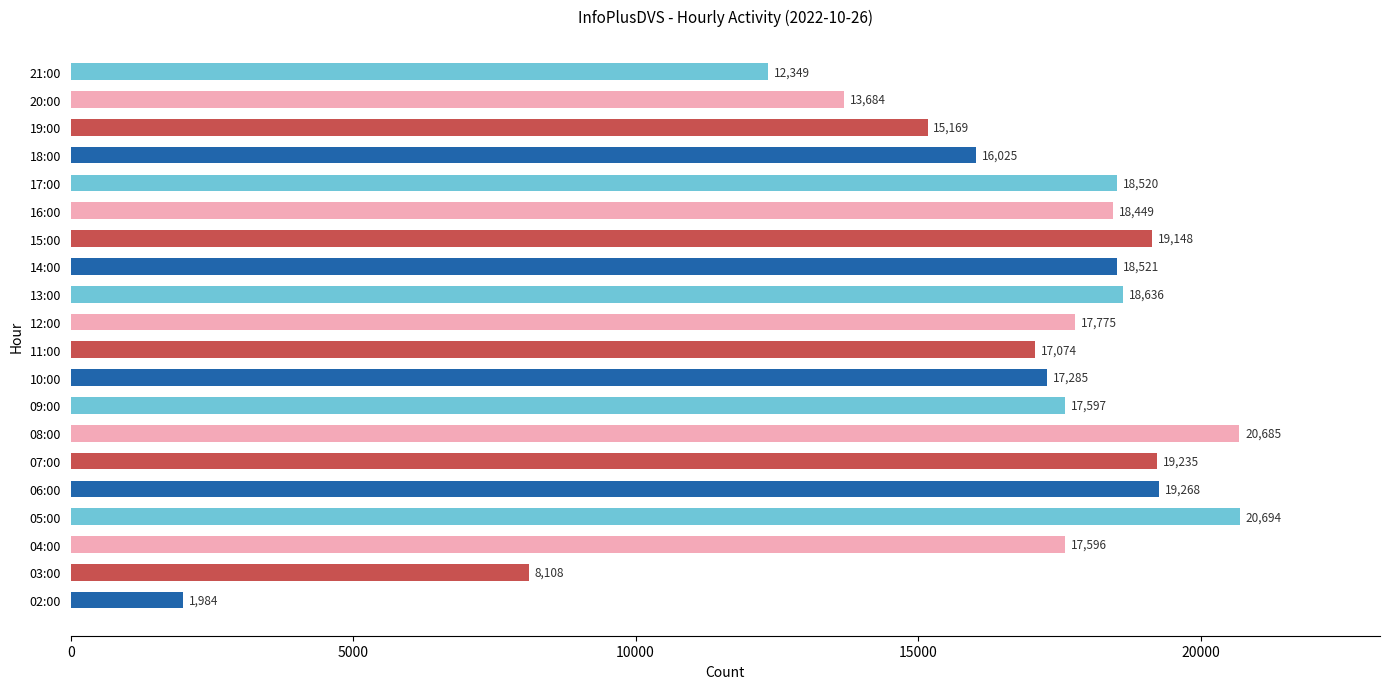

Reading bottom to top, extract all data points from this chart.

1984	8108	17596	20694	19268	19235	20685	17597	17285	17074	17775	18636	18521	19148	18449	18520	16025	15169	13684	12349